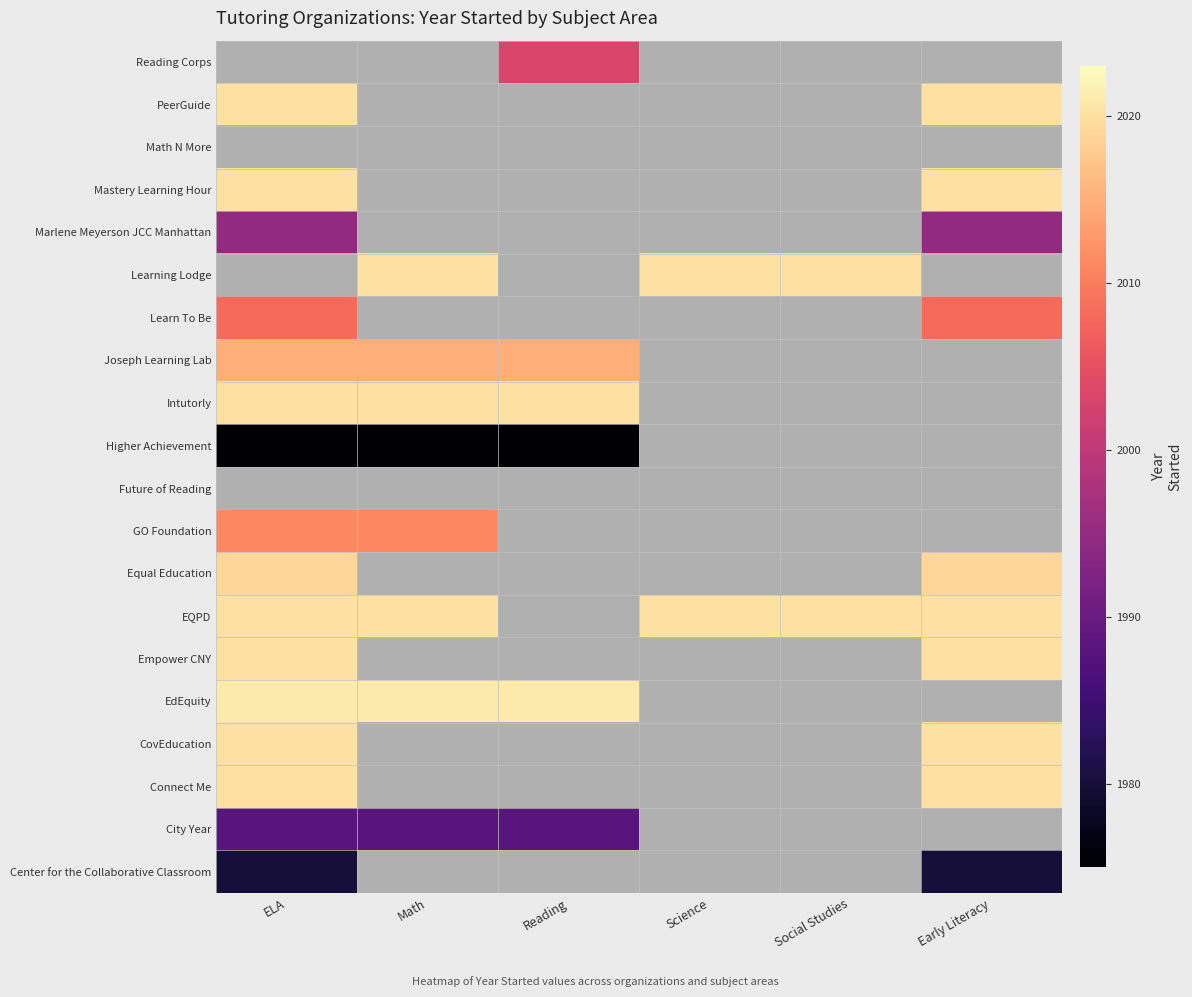

Rank the series by their maximum value, from highest to lowest.

EdEquity, Connect Me, CovEducation, Empower CNY, EQPD, Future of Reading, Intutorly, Mastery Learning Hour, Joseph Learning Lab, Center for the Collaborative Classroom, Math N More, PeerGuide, Equal Education, GO Foundation, City Year, Reading Corps, Learn To Be, Higher Achievement, Learning Lodge, Marlene Meyerson JCC Manhattan